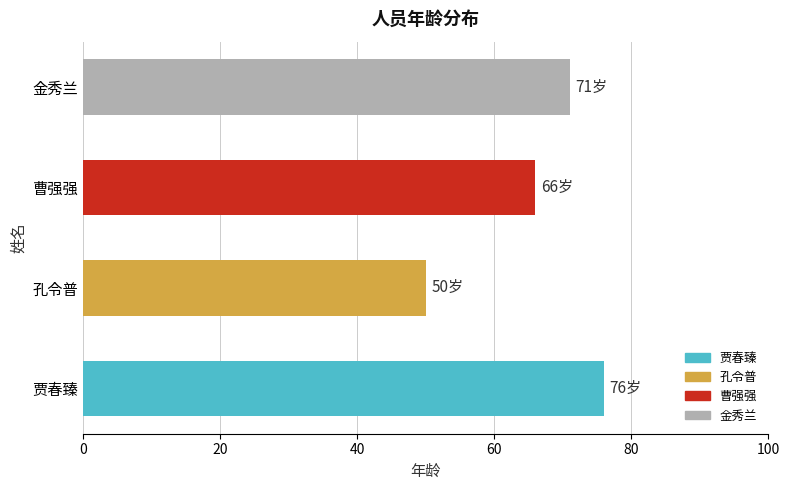

Reading bottom to top, extract all data points from this chart.

76	50	66	71